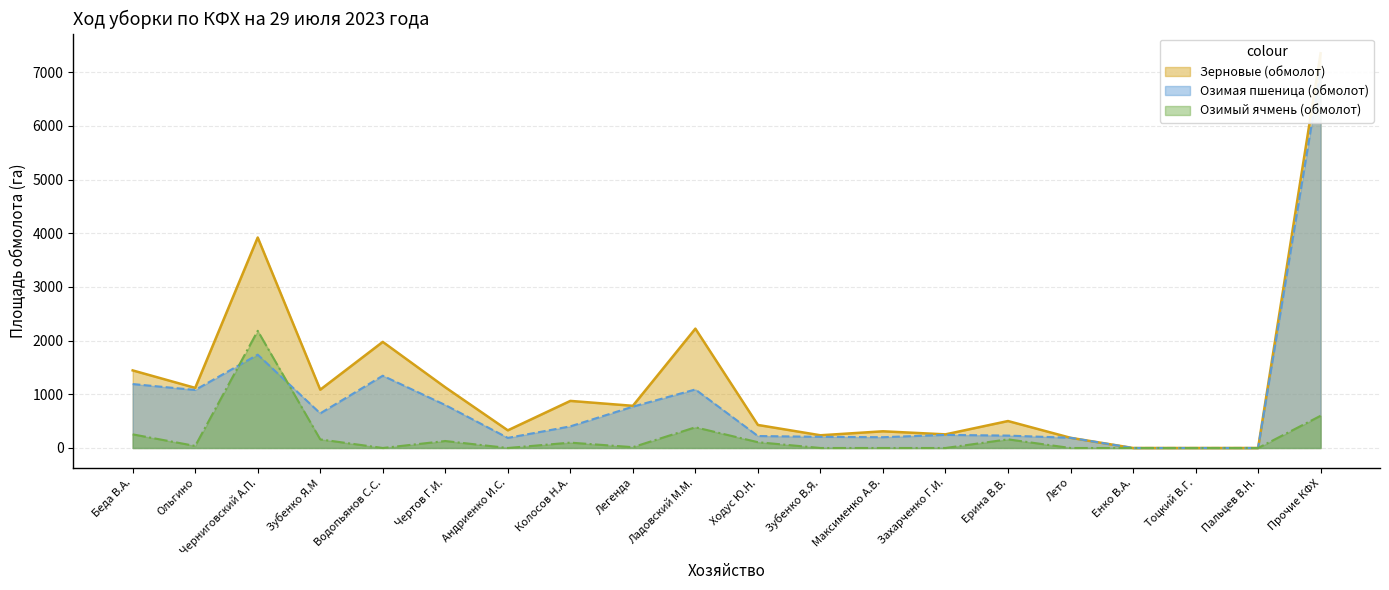

Where does the Зерновые (обмолот) series first go above 785?

Беда В.А.